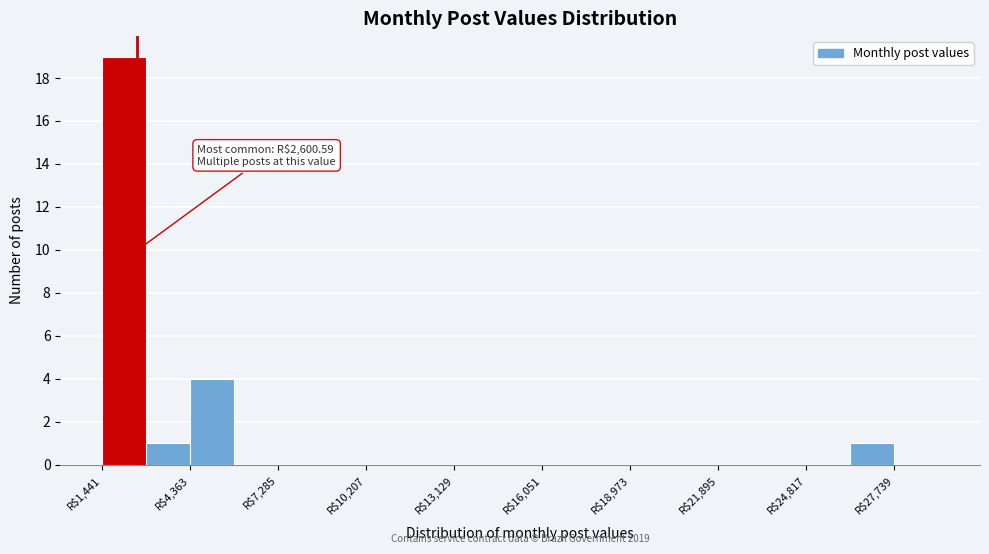

Read against the x-axis, roughly where is the centre of the tallest bar?

2000